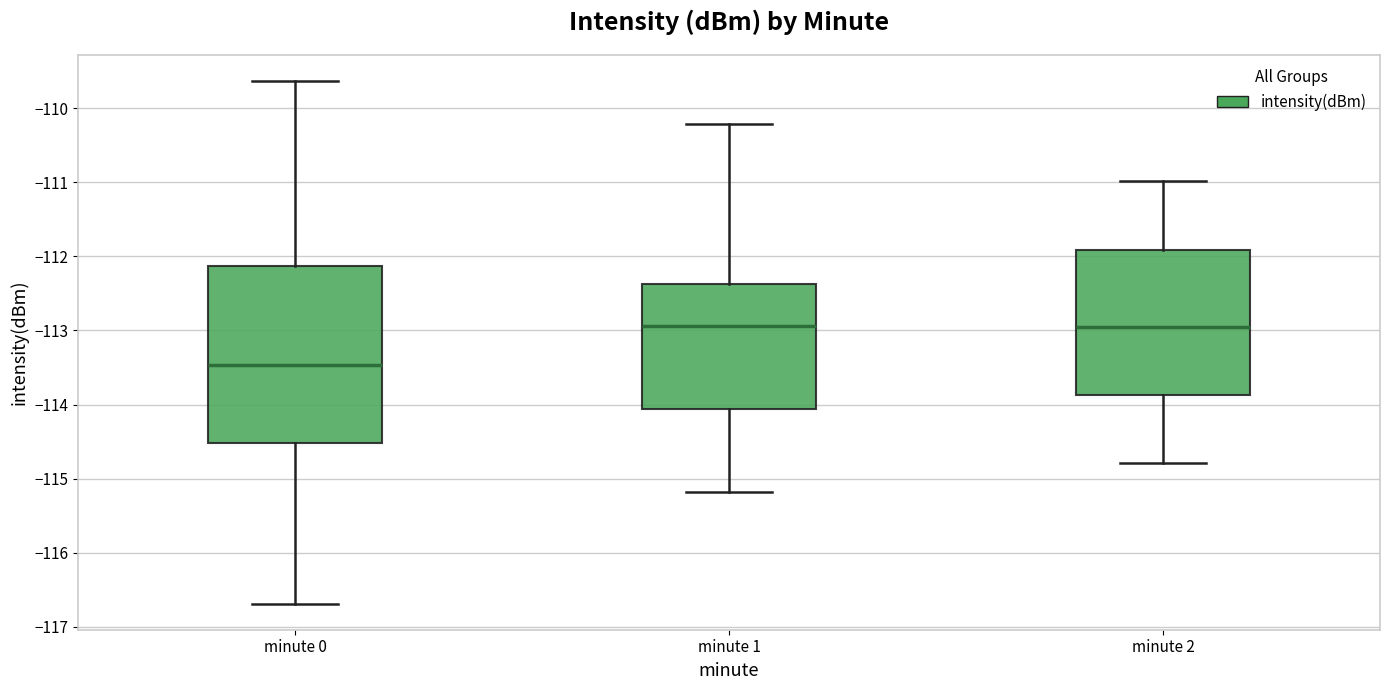

Which box has the lowest median line?

minute 0